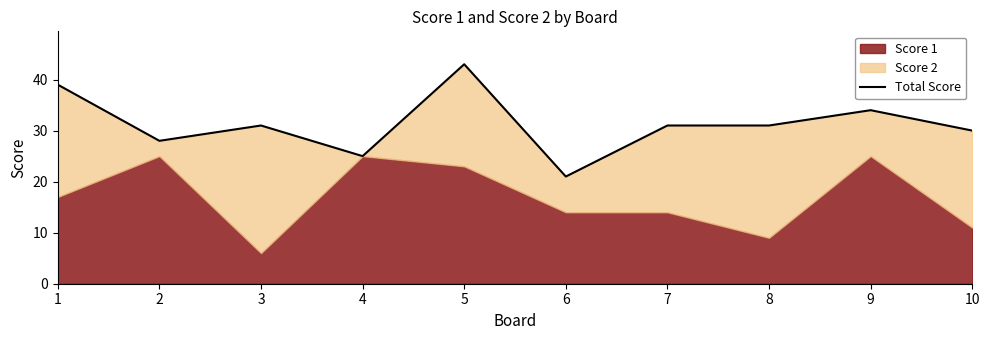

Reading right to left, what are all the values shown in this chart?

30	34	31	31	21	43	25	31	28	39